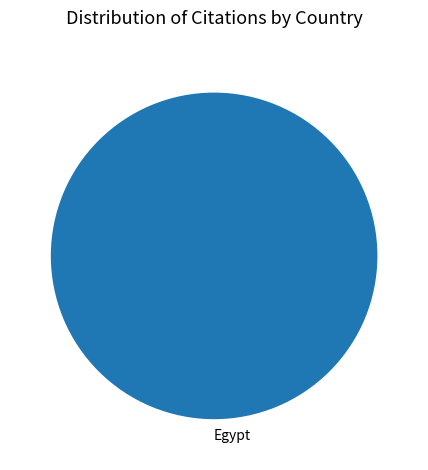

Count the number of slices in the pie.

1